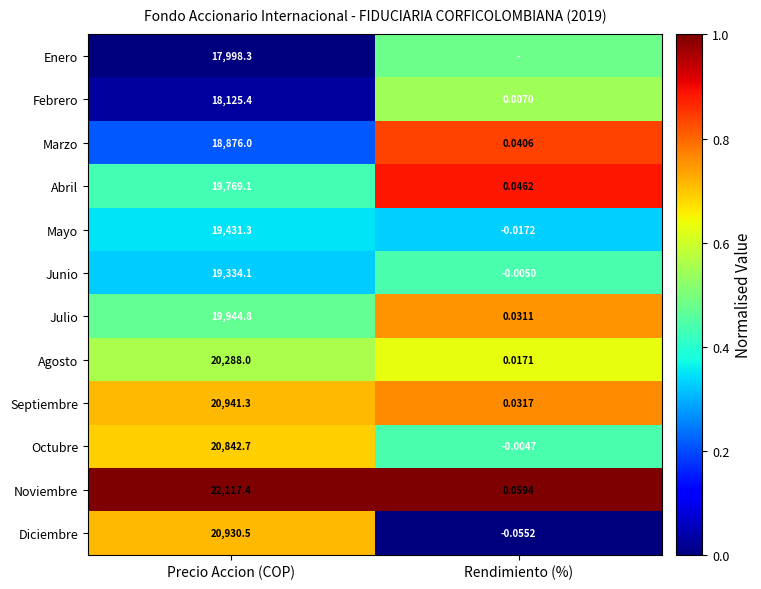

Is the value of Abril at Rendimiento (%) greater than the value of Marzo at Rendimiento (%)?

Yes